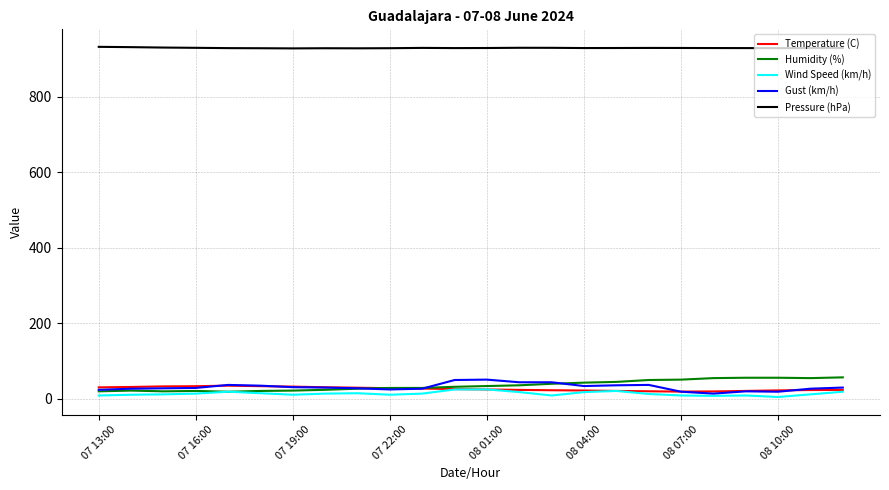

Which series has the largest total across all categories?

Pressure (hPa)